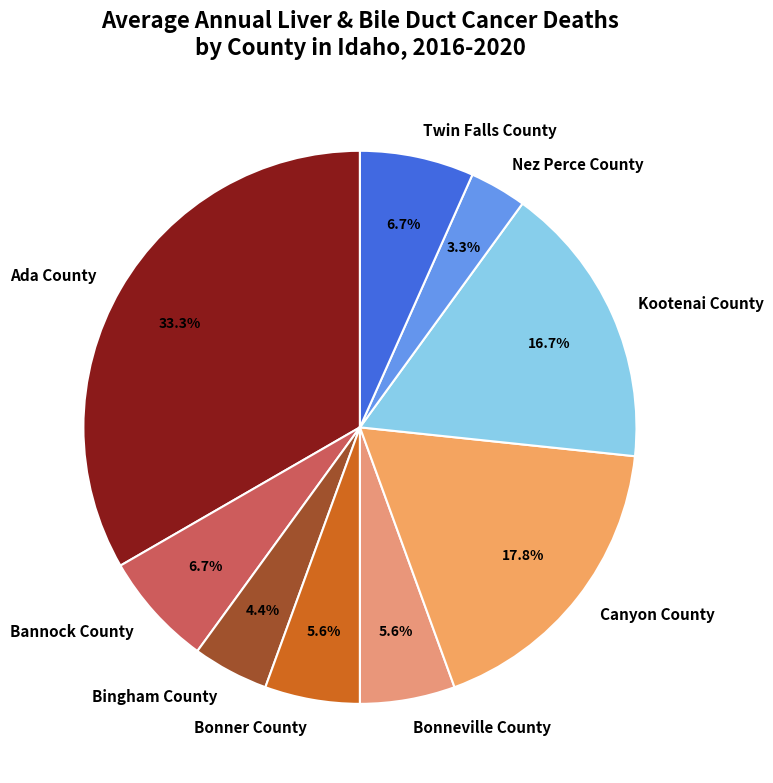

To the nearest percent, what is the difference between the largest and smallest slice percentages?

30%